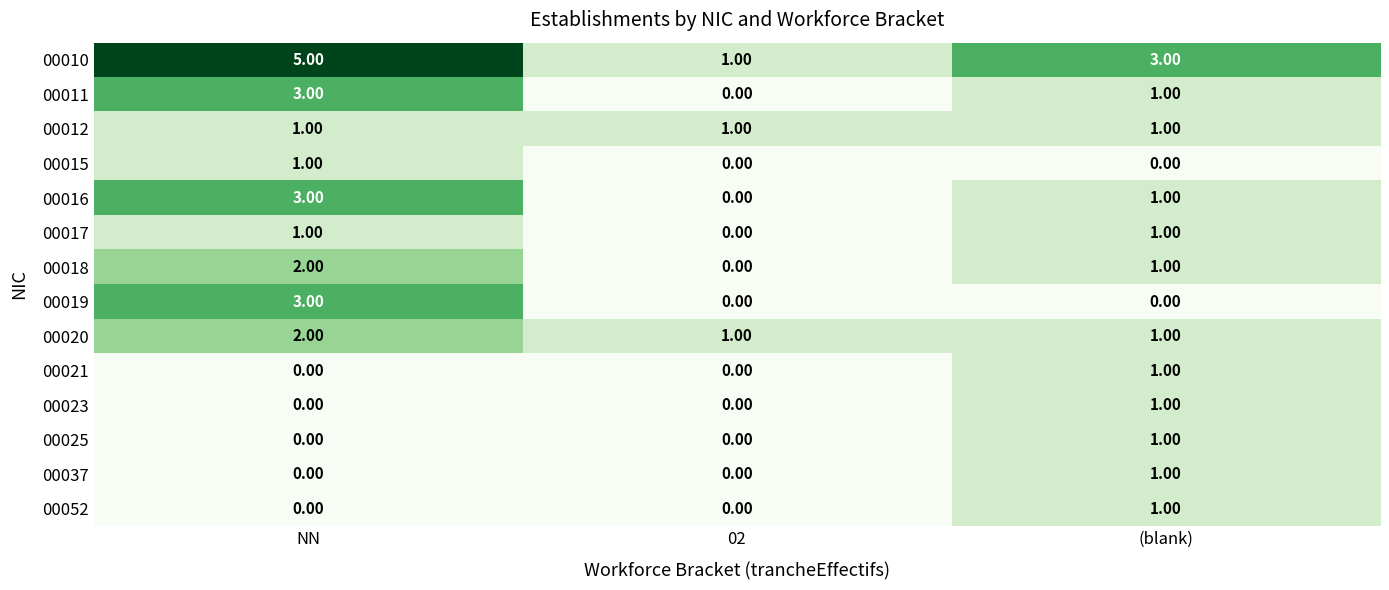

Where does the 00018 series first go above 1?

NN